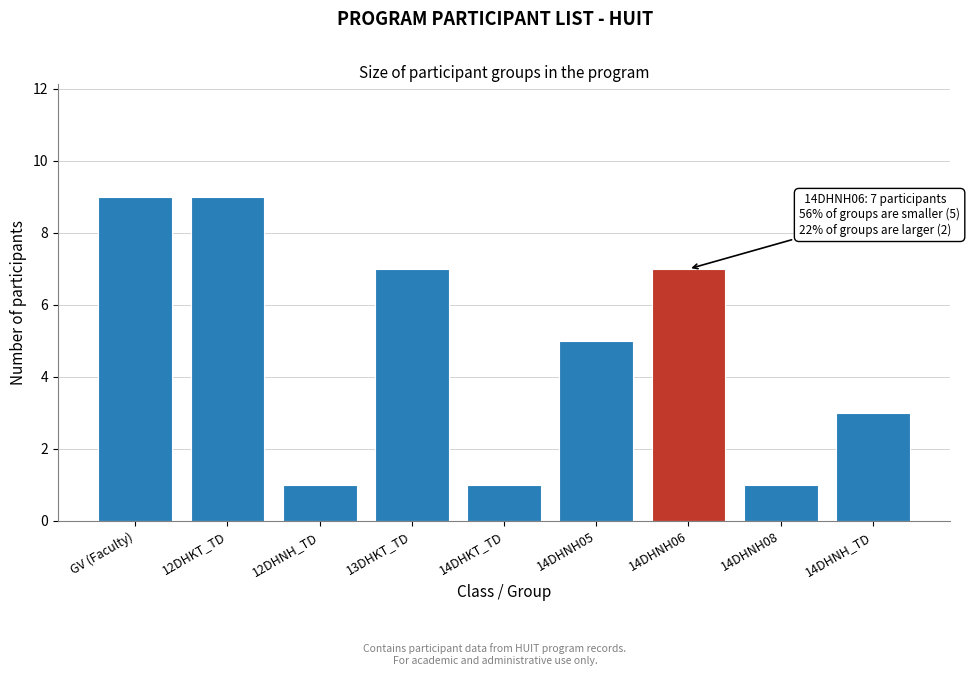

Reading left to right, transcribe all the data shown in this chart.

GV (Faculty)=9	12DHKT_TD=9	12DHNH_TD=1	13DHKT_TD=7	14DHKT_TD=1	14DHNH05=5	14DHNH06=7	14DHNH08=1	14DHNH_TD=3